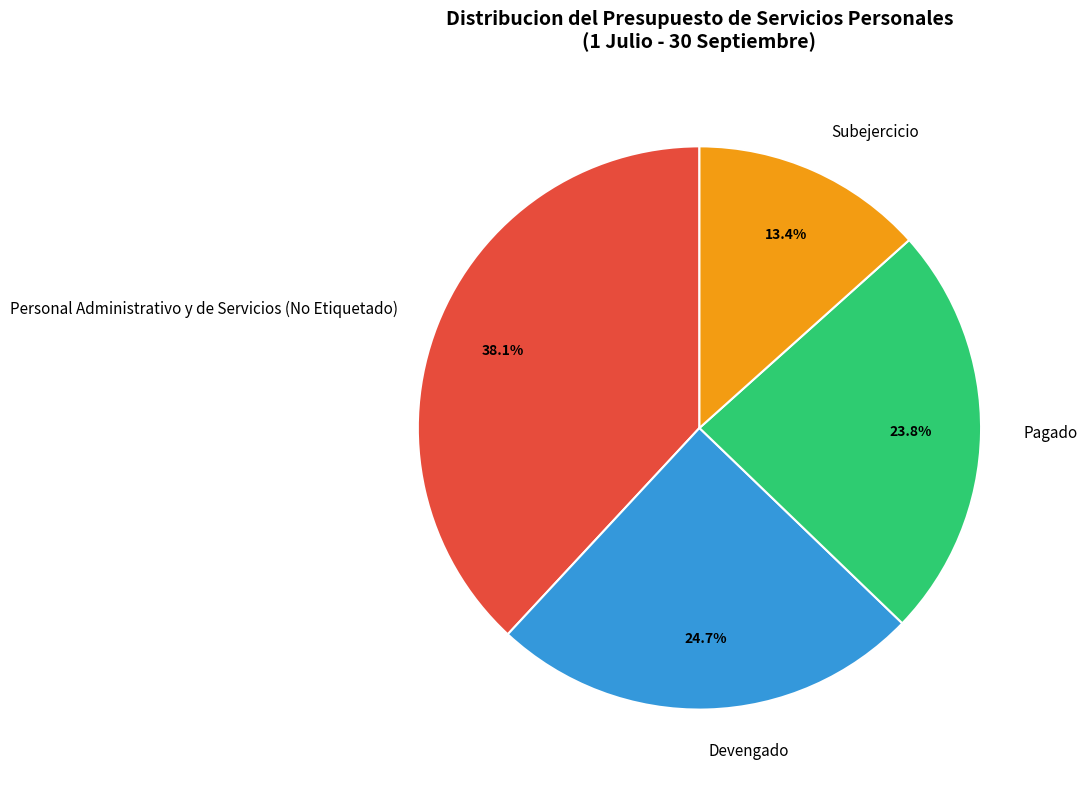

Between Subejercicio and Devengado, which is larger?

Devengado